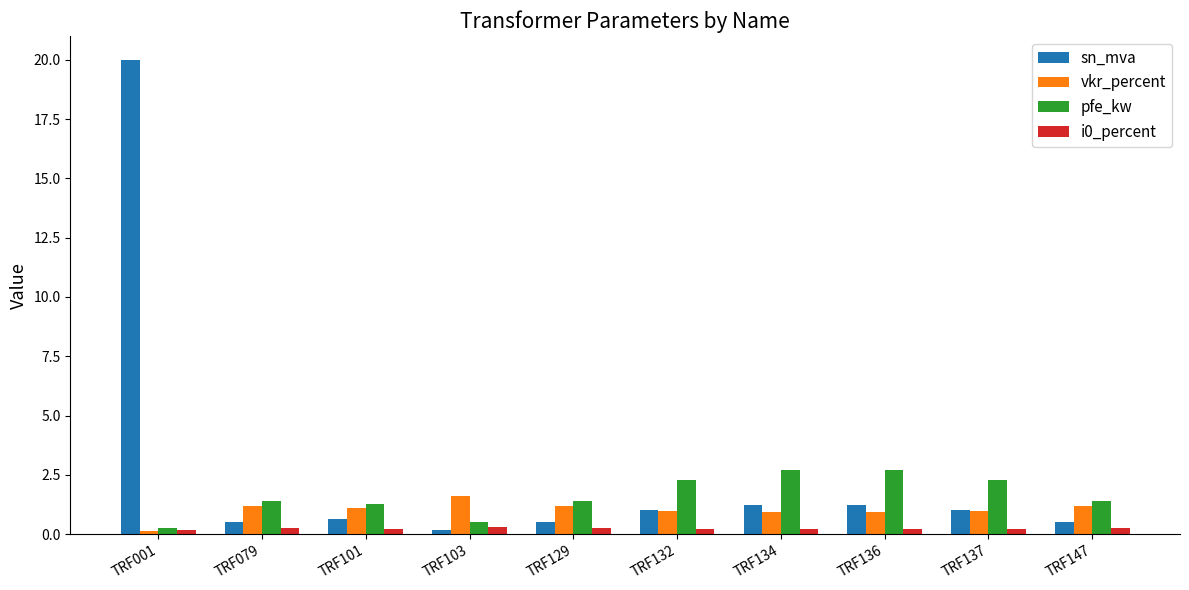

Which label corresponds to the largest value in the chart?

TRF001